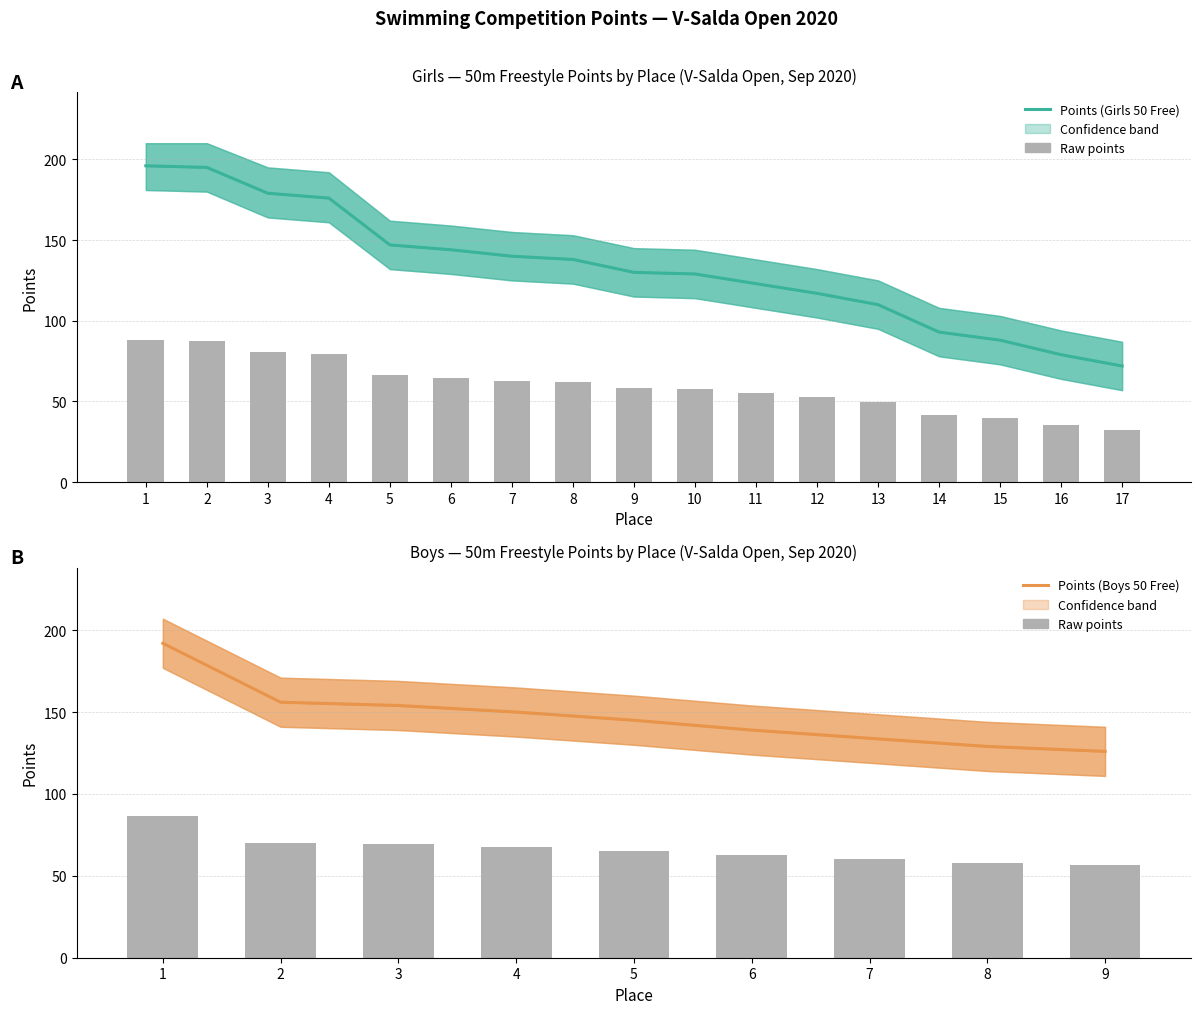

What is the difference between the maximum and minimum values?

124